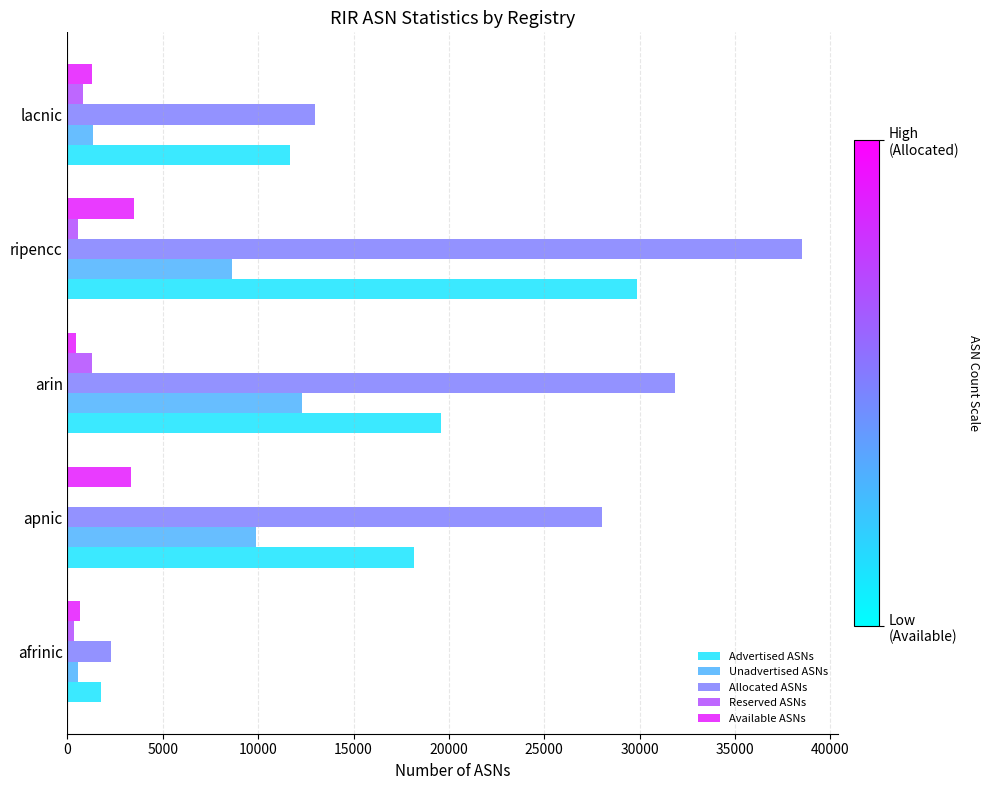

Which series changed the most between afrinic and lacnic?

Allocated ASNs